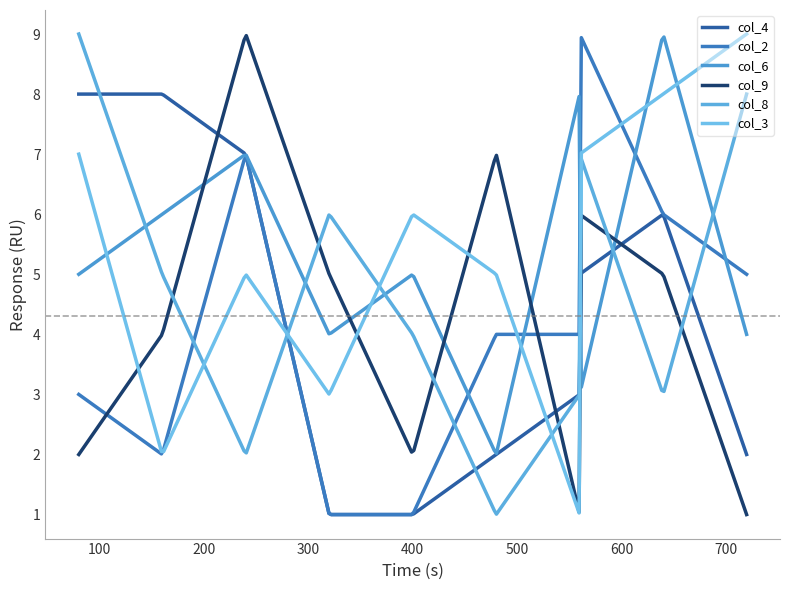

True or false: col_6 has more than 1 interior local peaks.

True